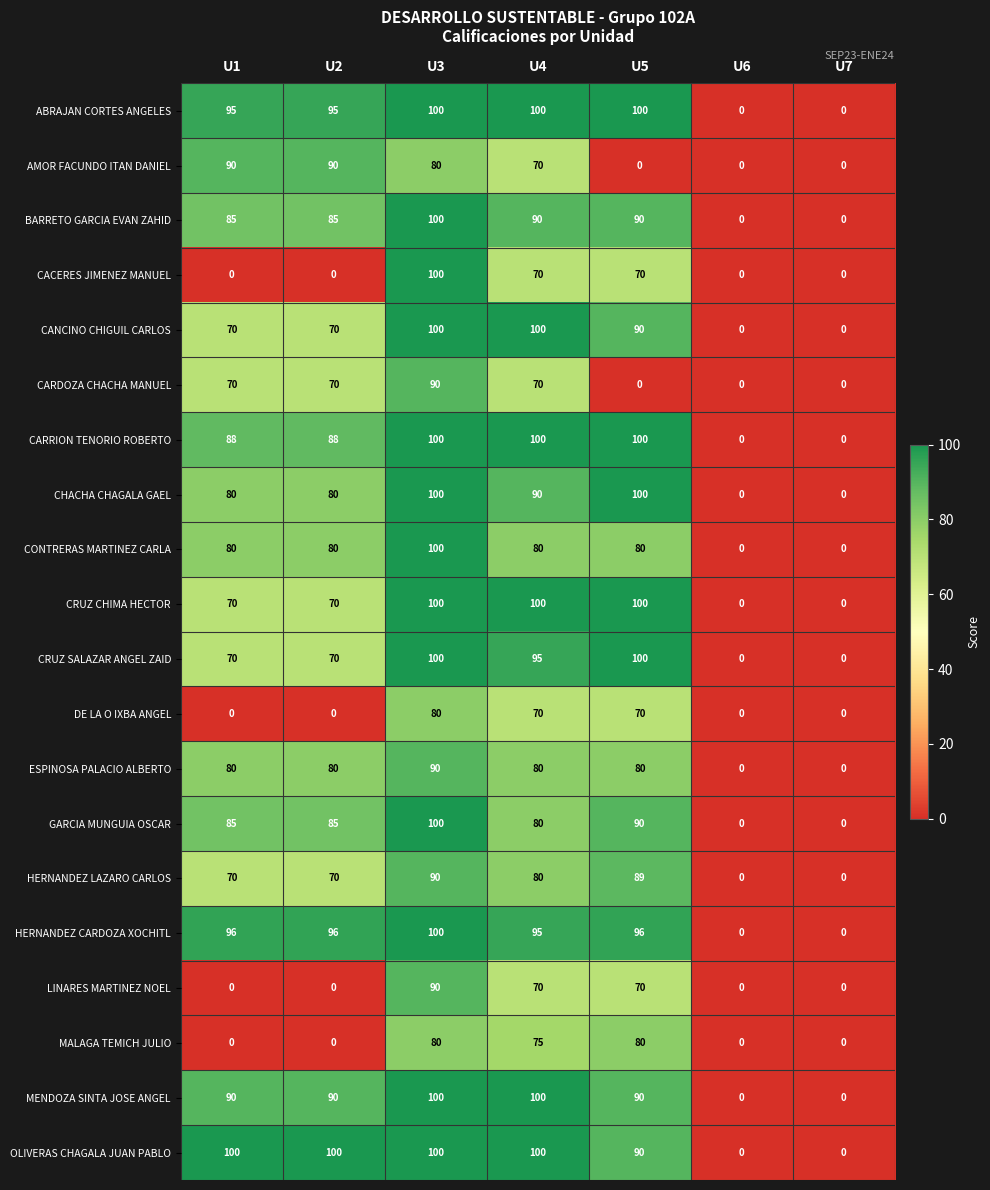

At which category is the sum across all series the highest?

U3